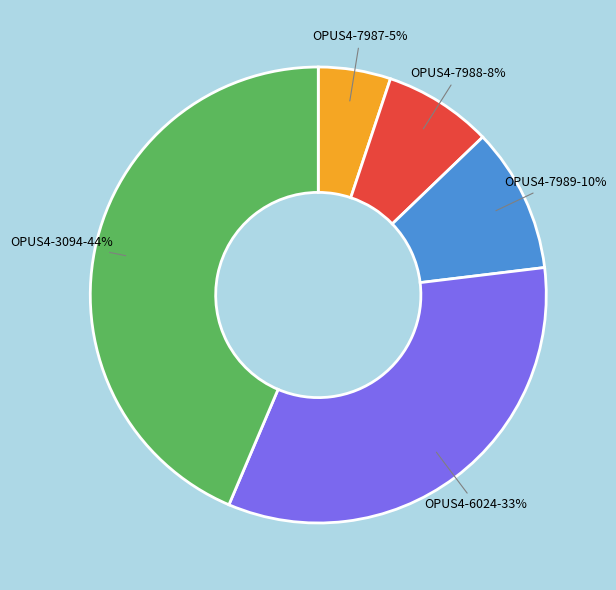

Is there any slice that represents more than half of the pie?

No